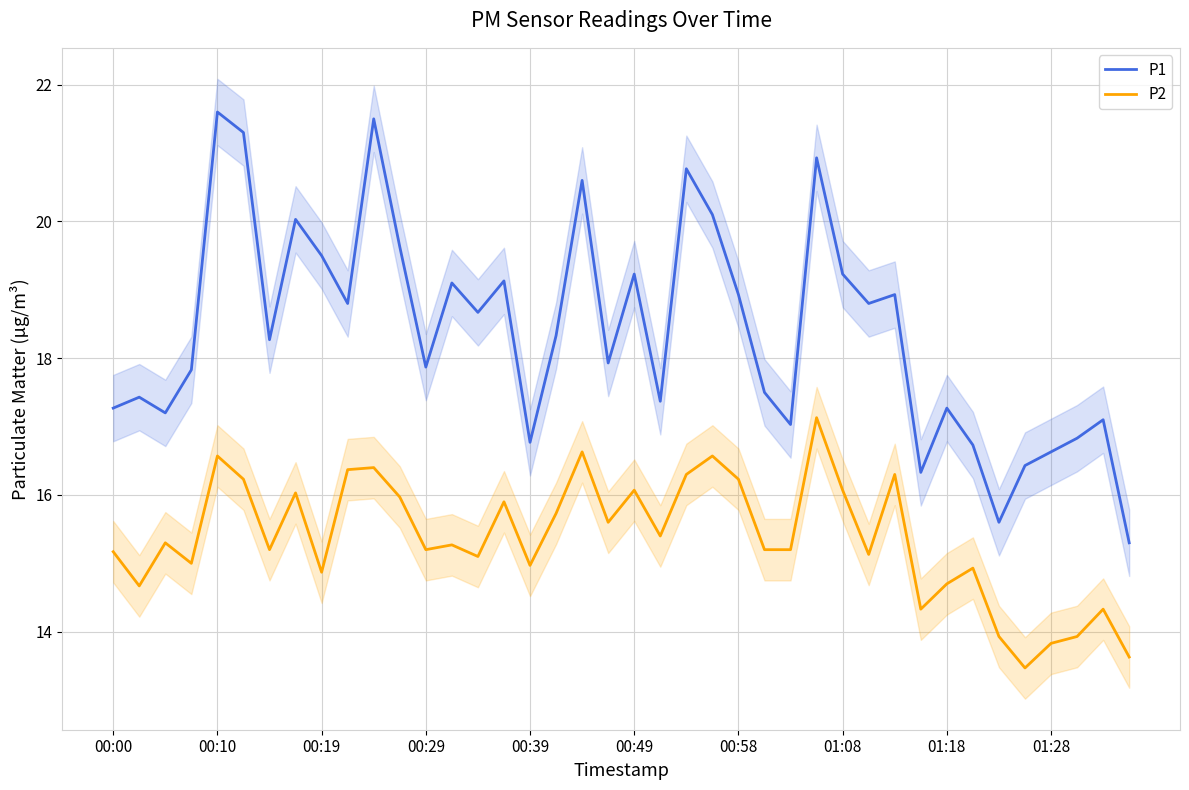

What is the lowest value of the P1 series?

15.3